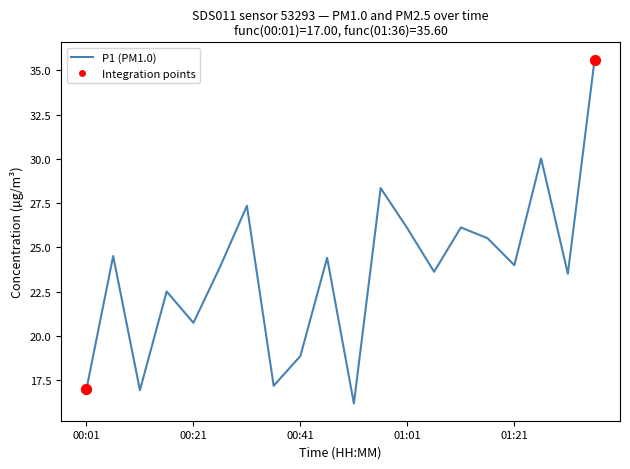

What is the difference between the maximum and minimum values?

19.4